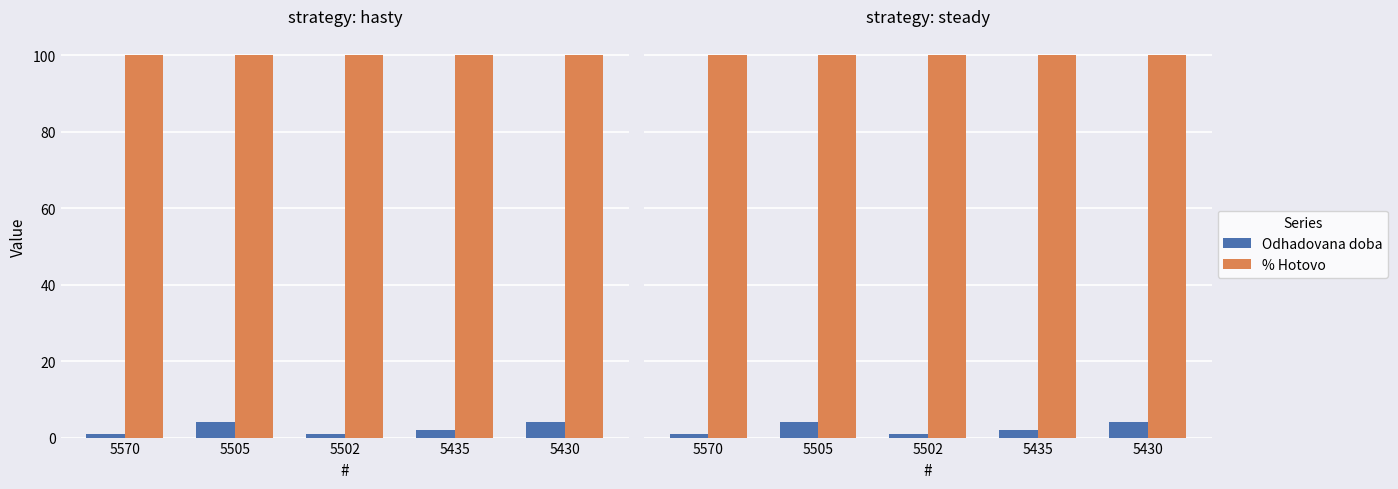

Does the chart contain any negative values?

No